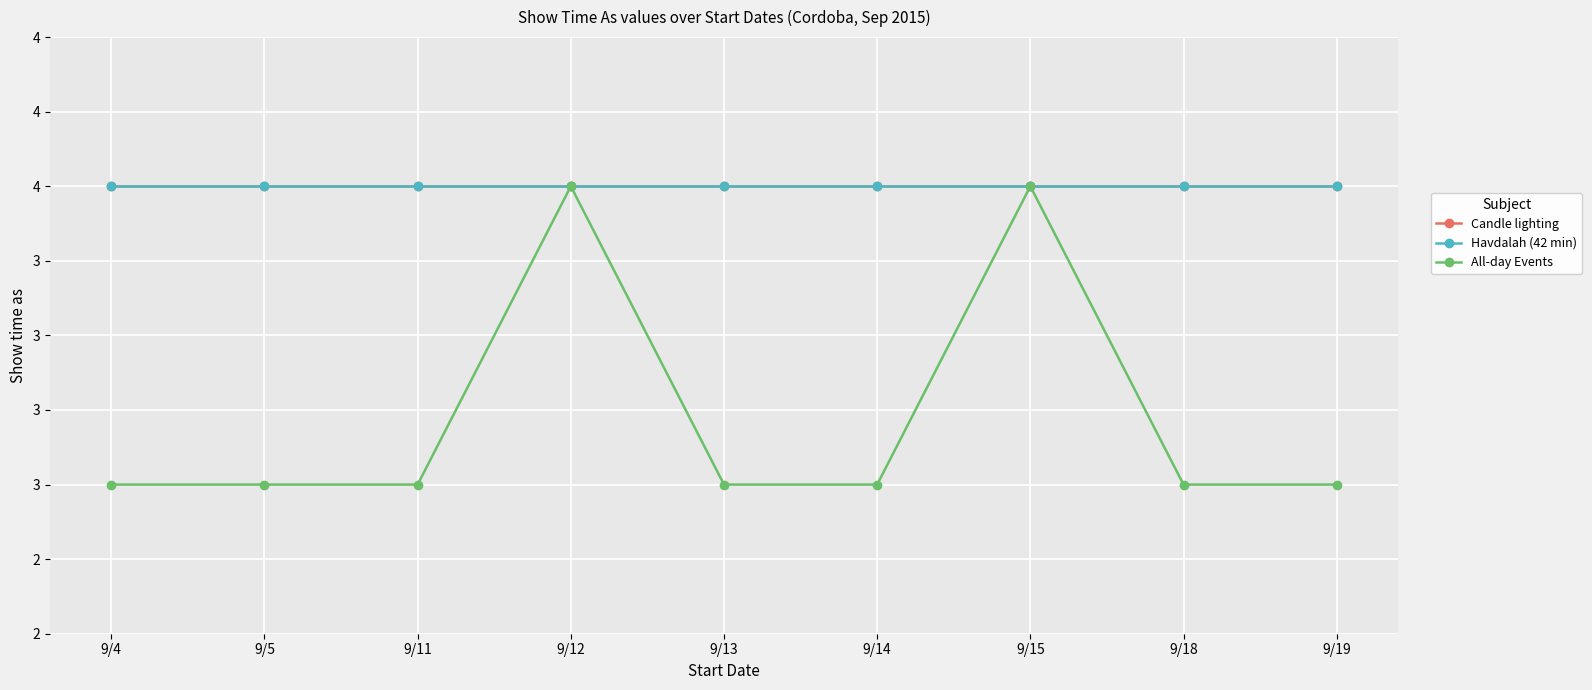

At which label does Havdalah (42 min) reach its minimum?

9/4